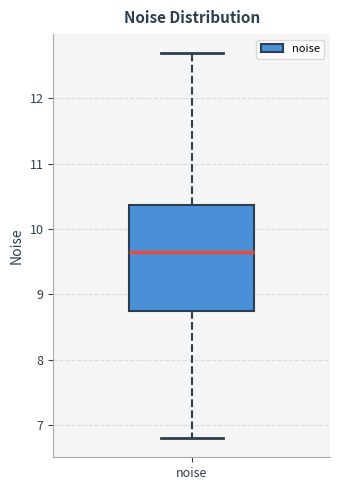

Read this box plot against the y-axis: the position of the median line, the range covered by the box, and the ends of both whiskers. The values are not printed on the chart, so give them approximately, as read against the axis.

median 9.6, box 8.7 to 10.4, whiskers 6.8 to 12.7